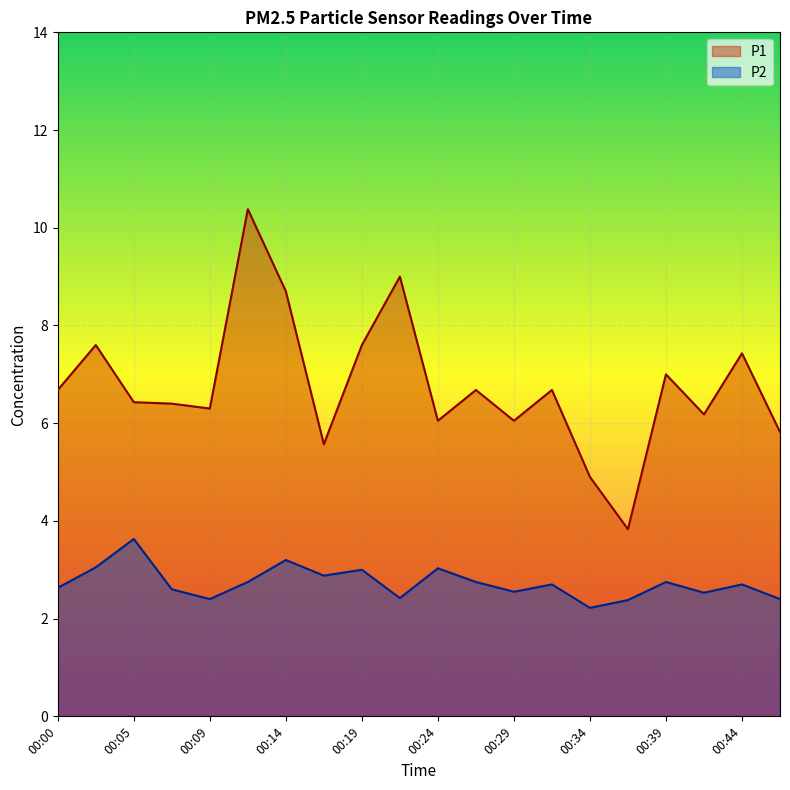

What is the maximum value shown in the chart?

10.4